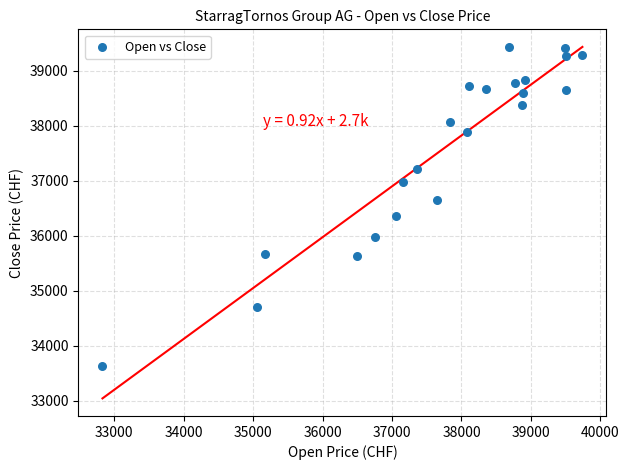

What is the range of Y values (max minus min)?

5802